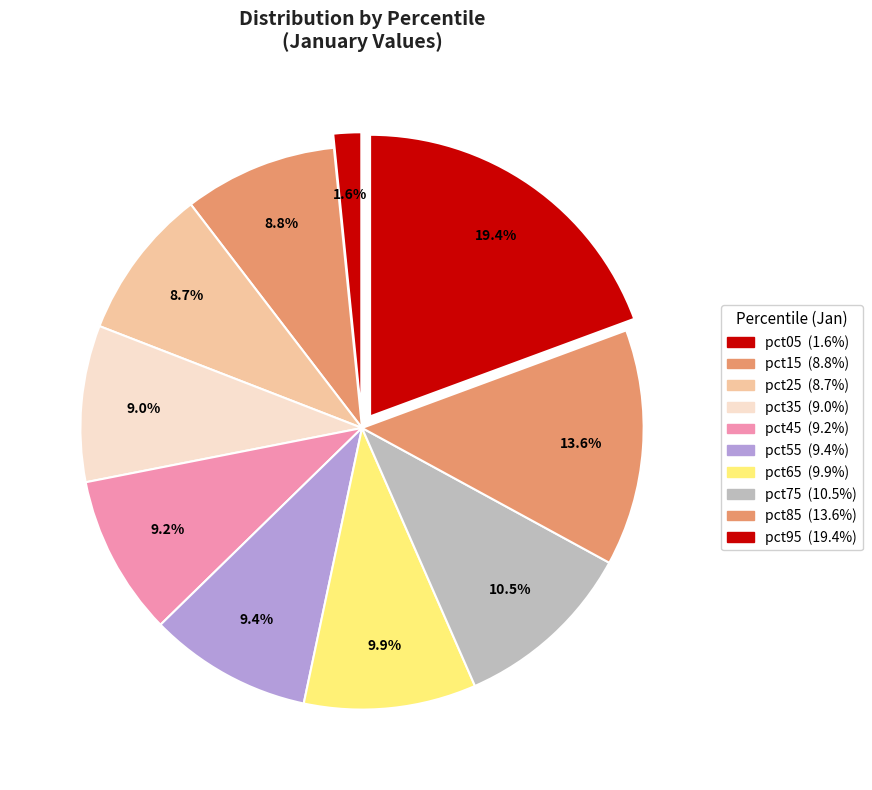

To the nearest percent, what percentage of the pie is pct95?

19%